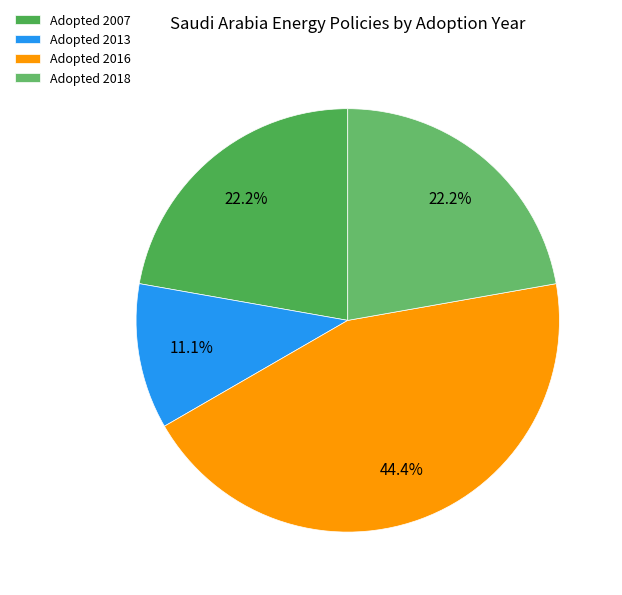

How many slices are in this pie chart?

4